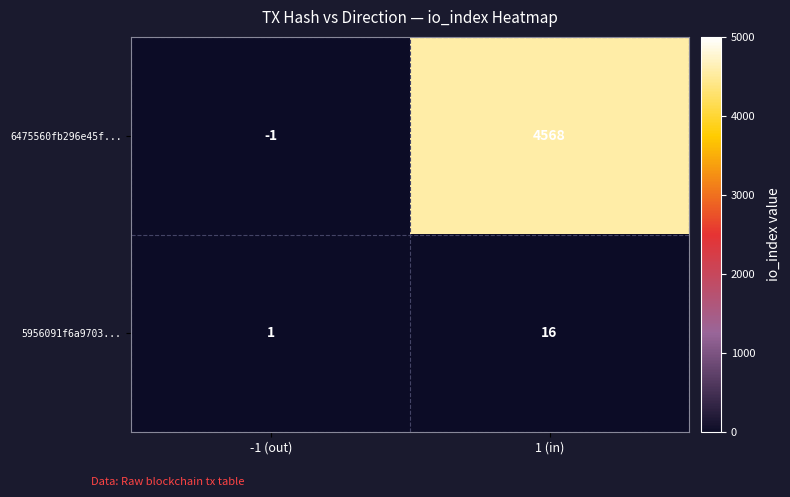

Reading right to left, what are all the values shown in this chart?

6475560fb296e45f...: 1 (in)=4568	-1 (out)=-1
5956091f6a9703...: 1 (in)=16	-1 (out)=1